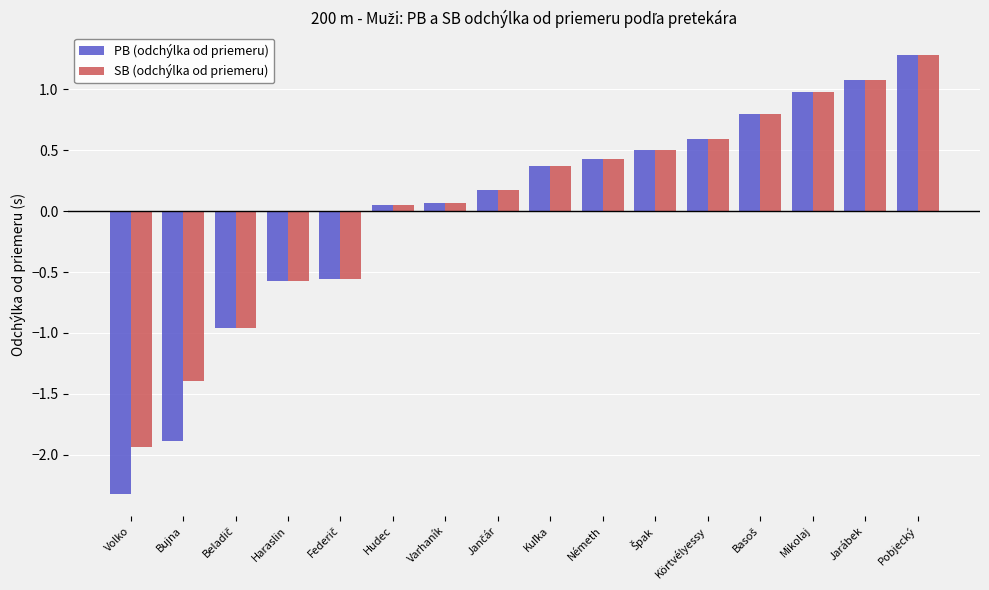

Which category has the lowest value across all series?

Volko